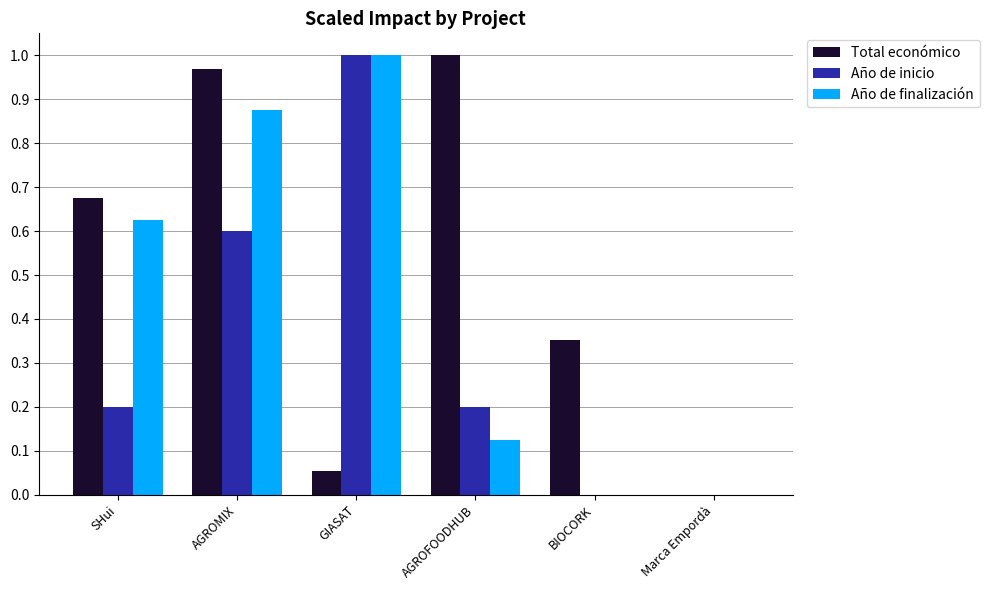

Is it true that Total económico equals -0.4 at Marca Empordà?

False